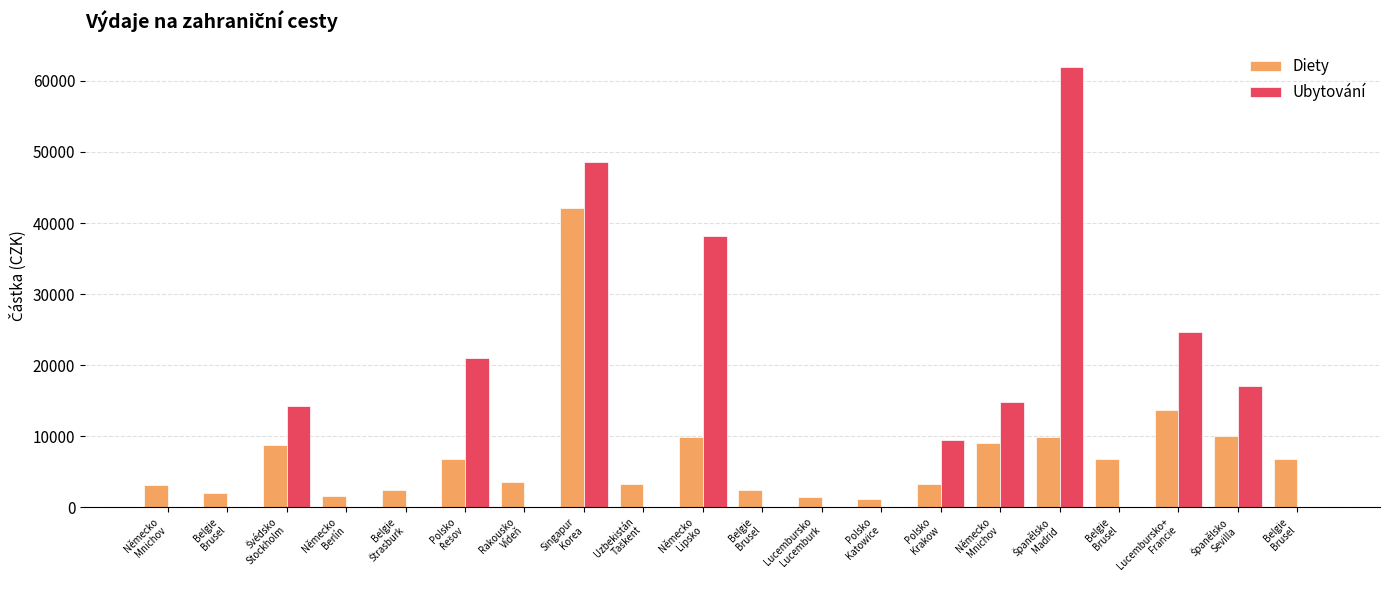

What are all the series names shown in the legend?

Diety, Ubytování